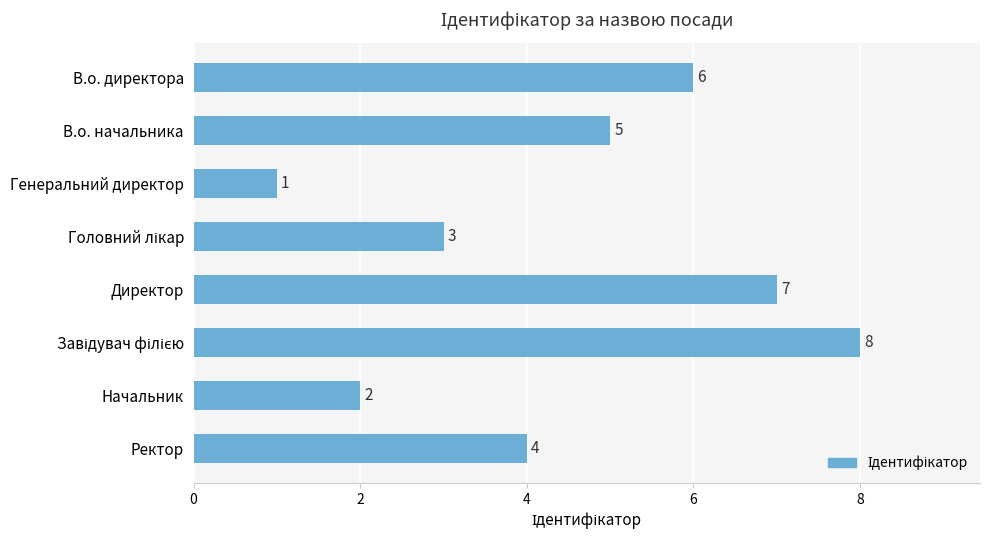

What is the label of the 7th bar from the top?

Начальник